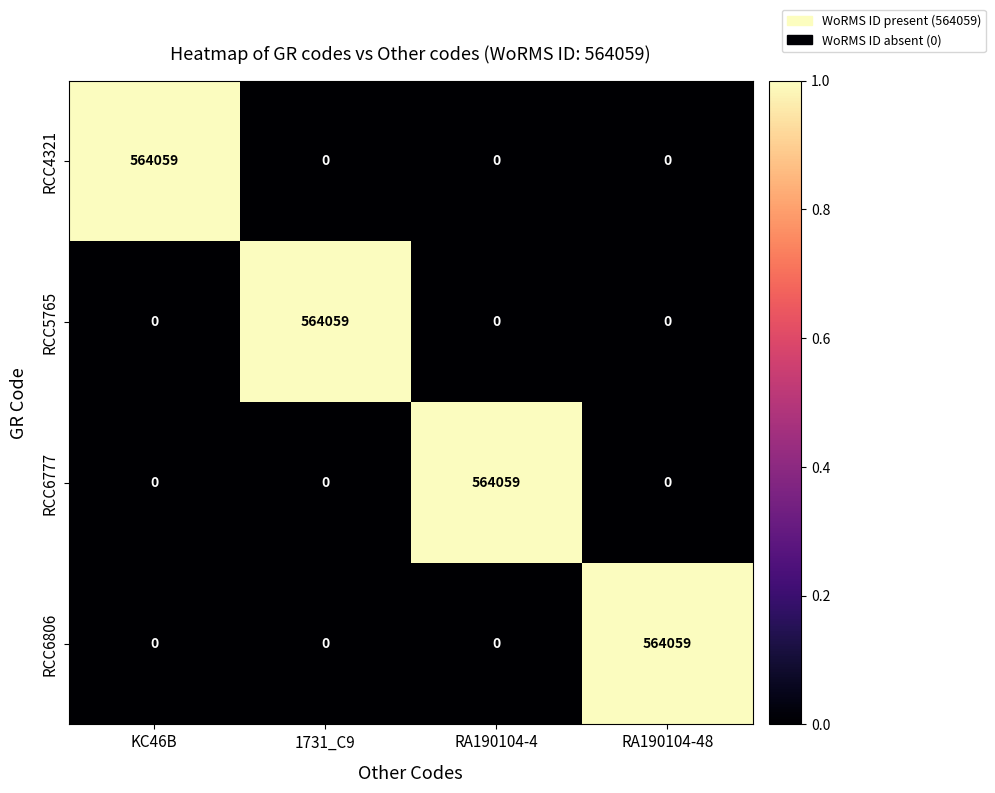

Count the RCC5765 values in the range 0 to 564059.

4